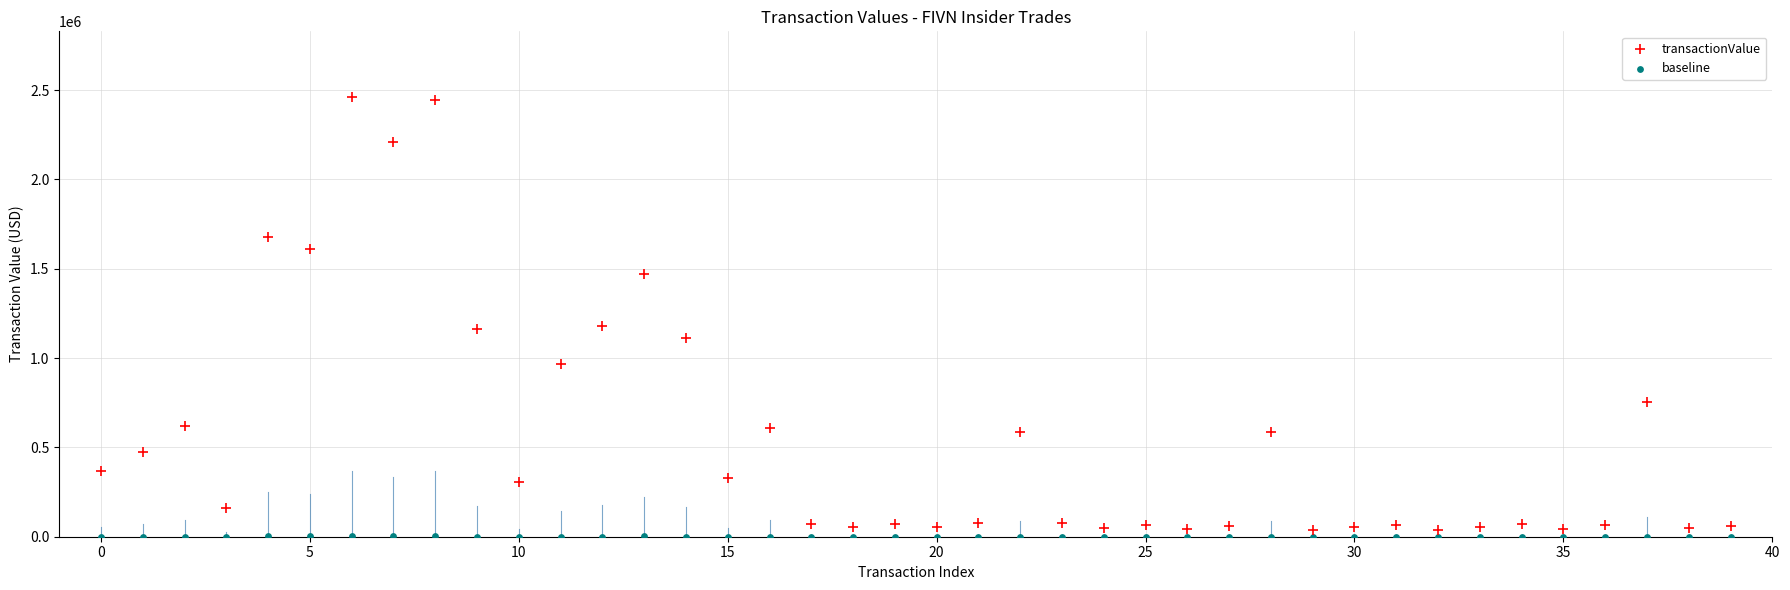

Across all data points, what is the range of Y values (max minus min)?

2460090.4